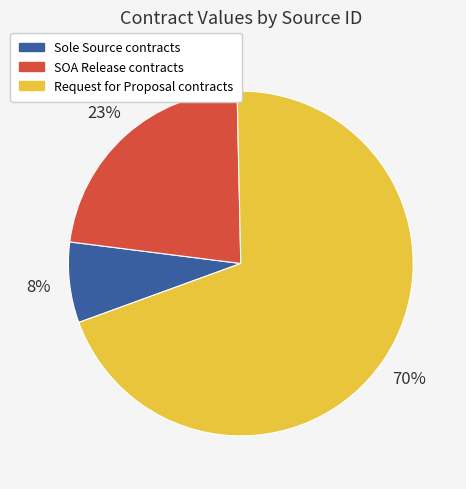

Is there a majority slice in this chart?

Yes